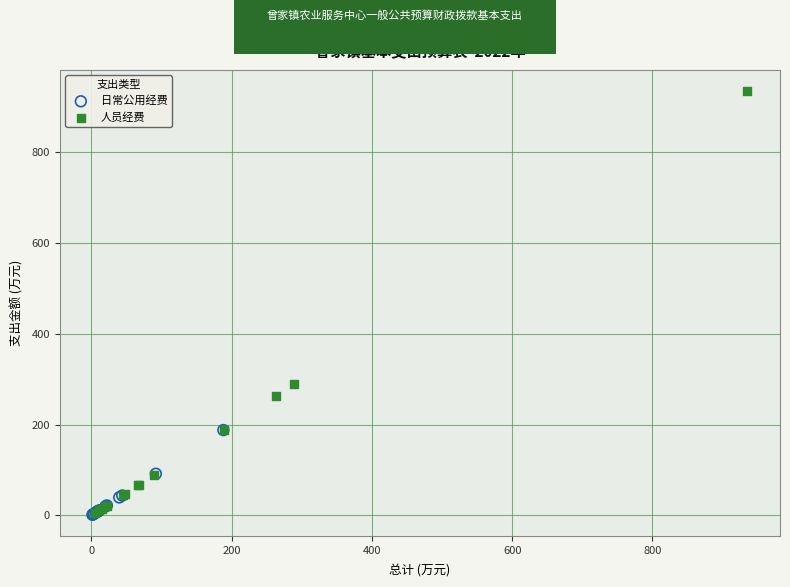

Which series reaches the maximum Y coordinate?

人员经费